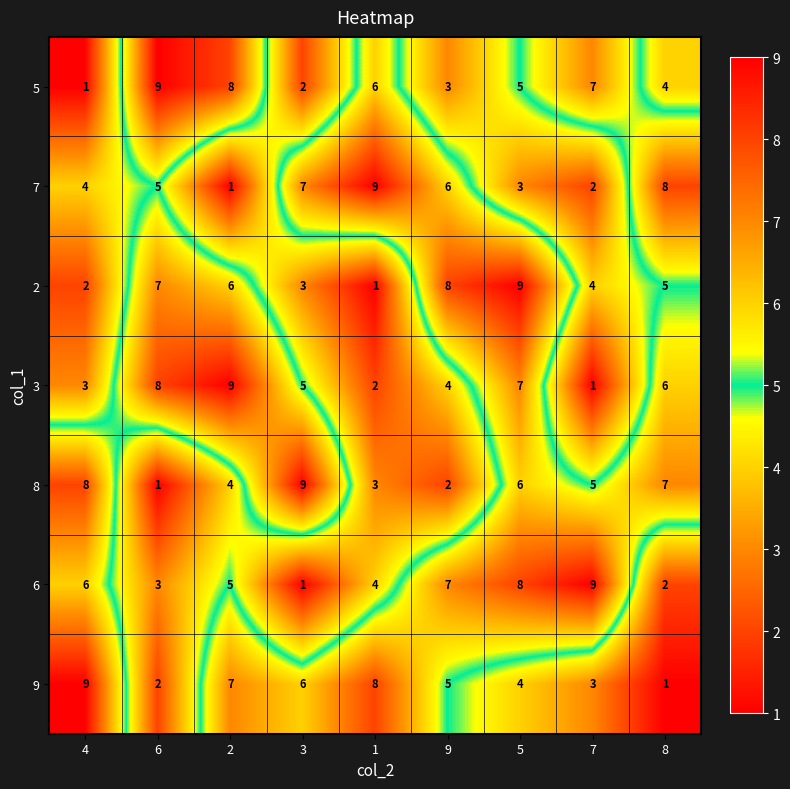

The 8 series shows 2 at 3. True or false?

False